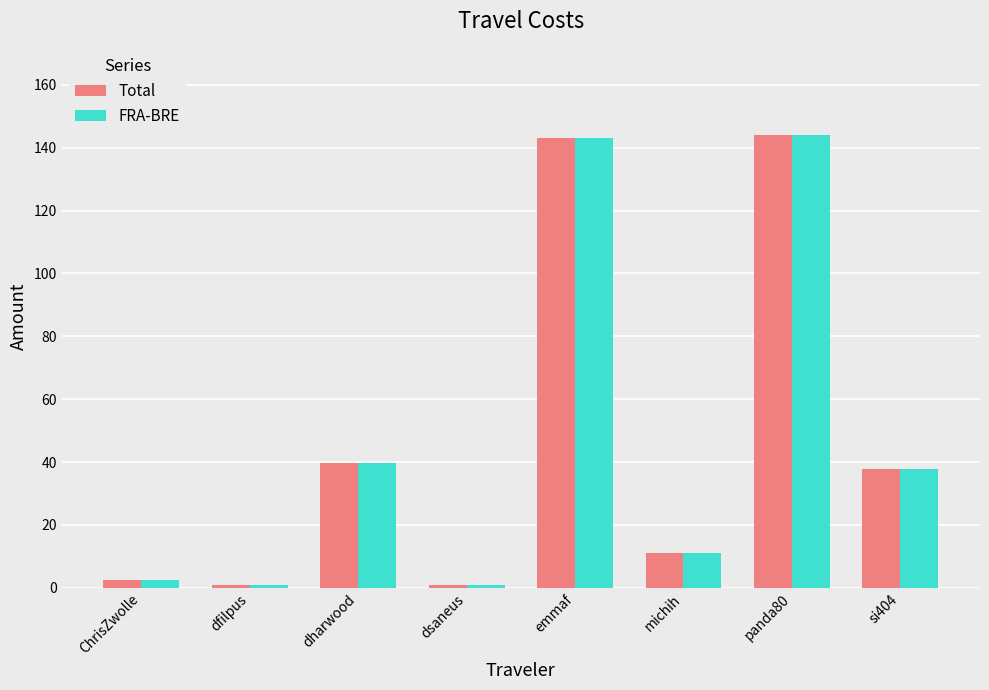

Count the number of categories in the chart.

8